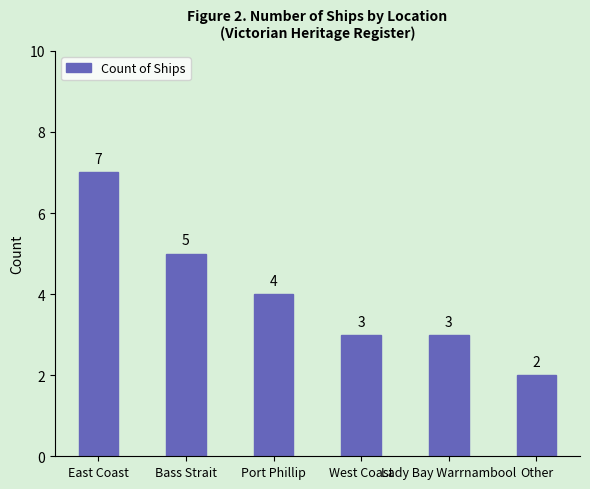

What is the change in value from East Coast to Lady Bay Warrnambool?

-4